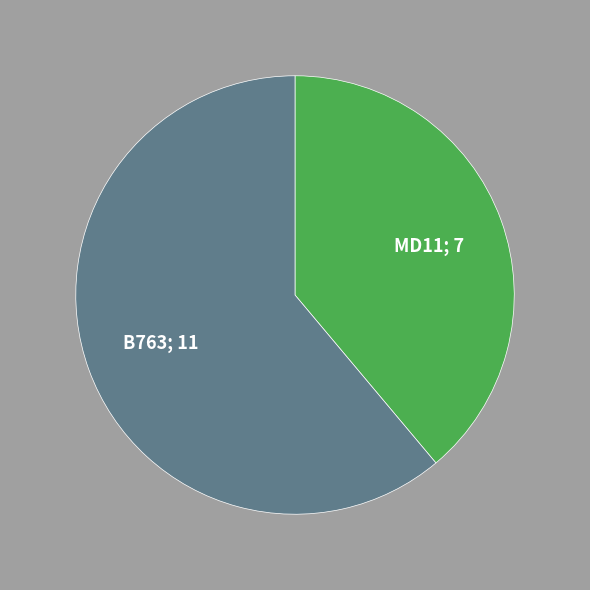

What is the ratio of the value at B763; 11 to the value at MD11; 7?

1.6